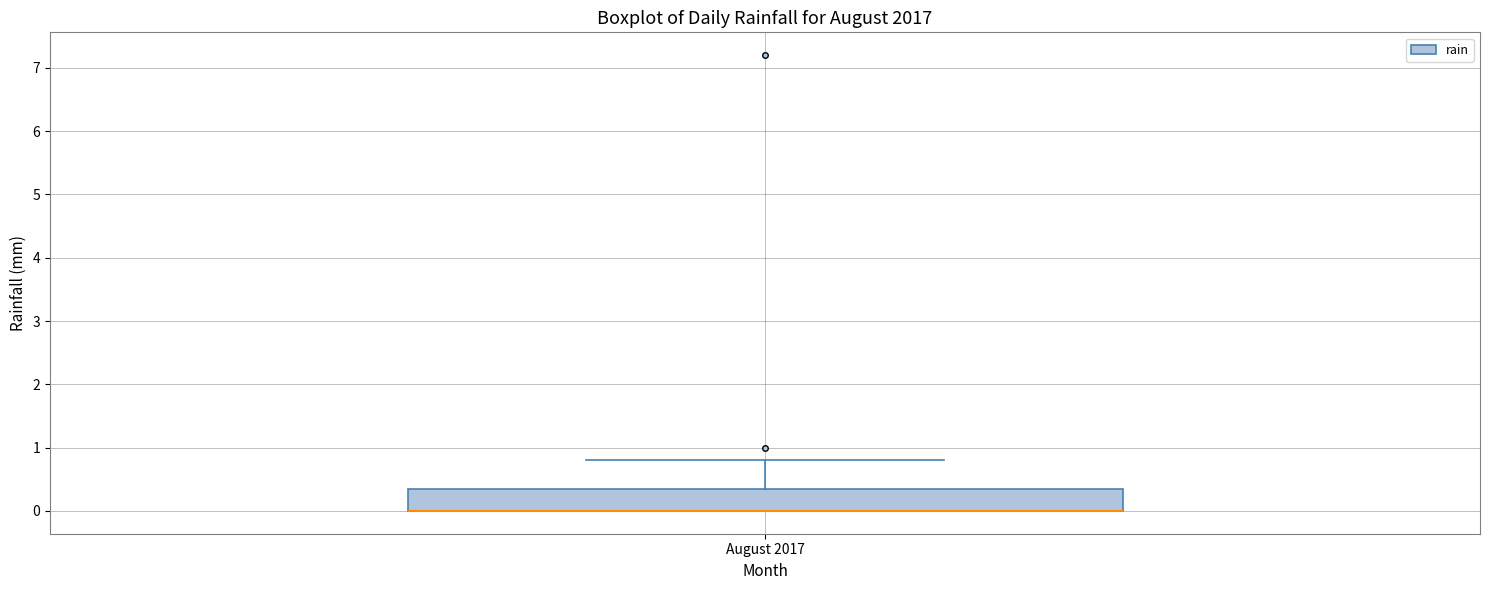

Where is the lower edge of the box for August 2017 on the y-axis? The values are not printed on the chart, so give them approximately, as read against the axis.

0.0